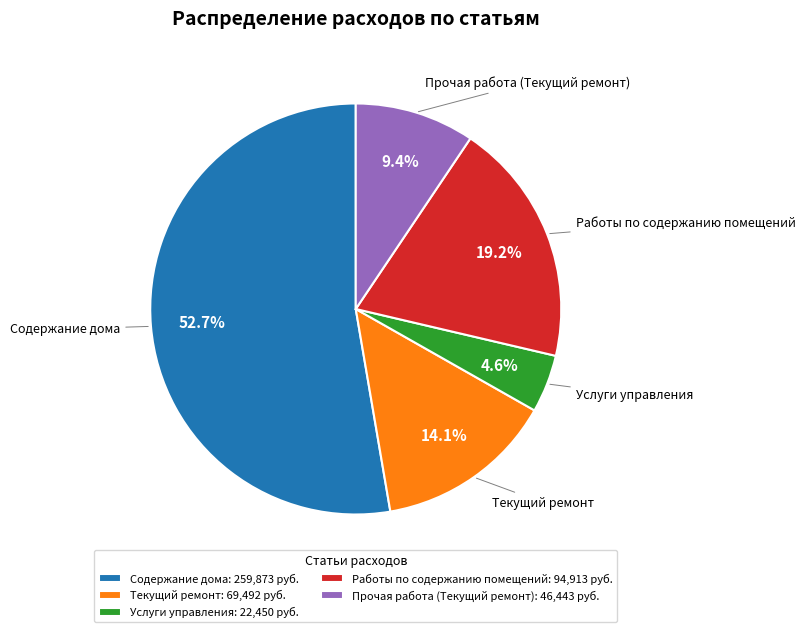

How many segments does this pie chart have?

5